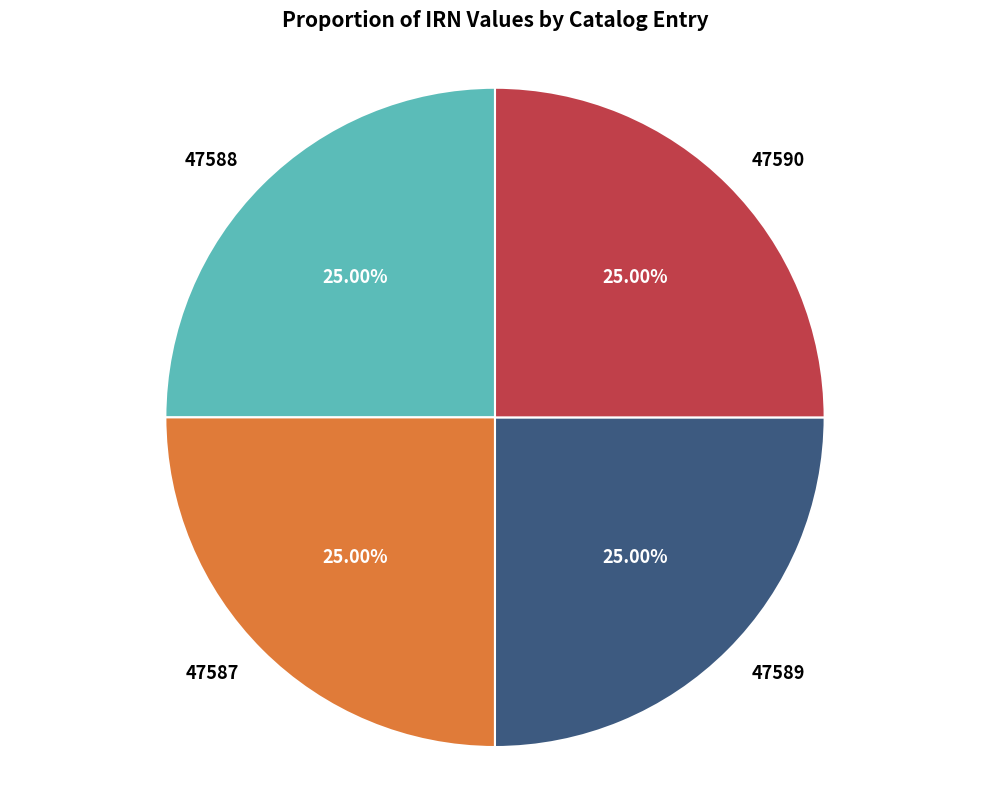

Count the number of slices in the pie.

4